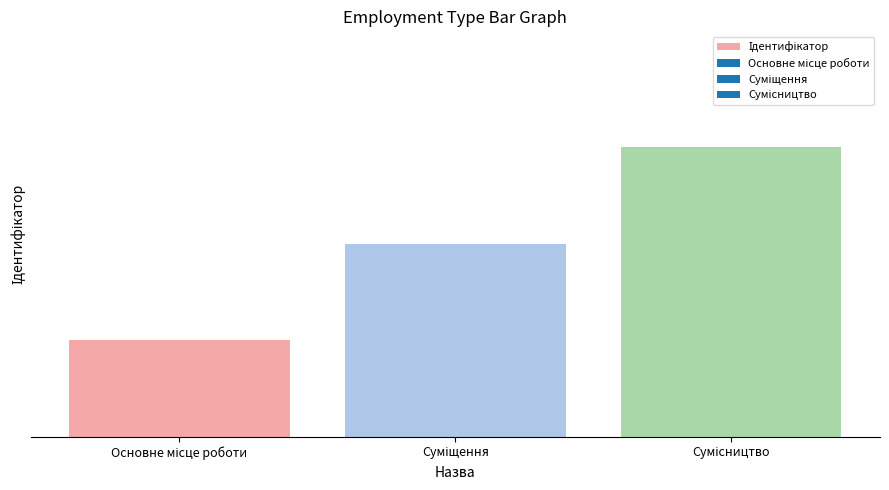

Reading right to left, extract all data points from this chart.

3	2	1